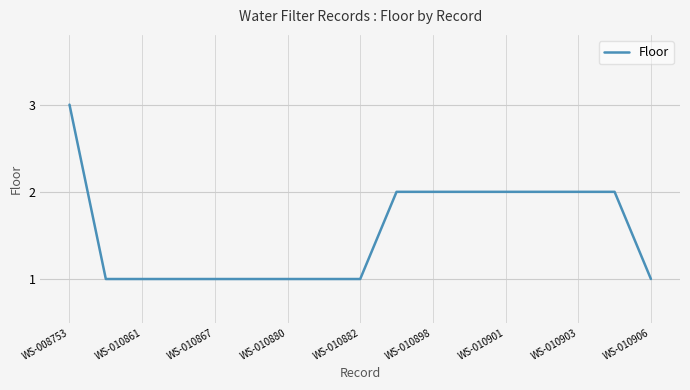

Reading right to left, extract all data points from this chart.

1	2	2	2	2	2	2	2	1	1	1	1	1	1	1	1	3